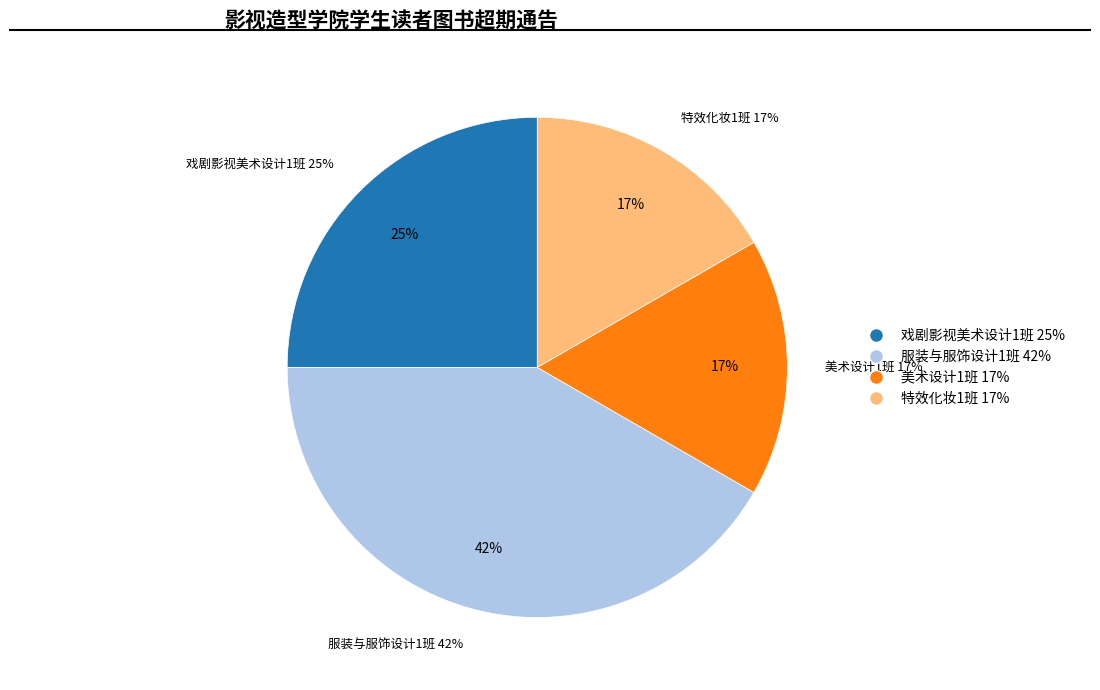

To the nearest percent, what is the combined percentage of 美术设计1班 and 服装与服饰设计1班?

58%